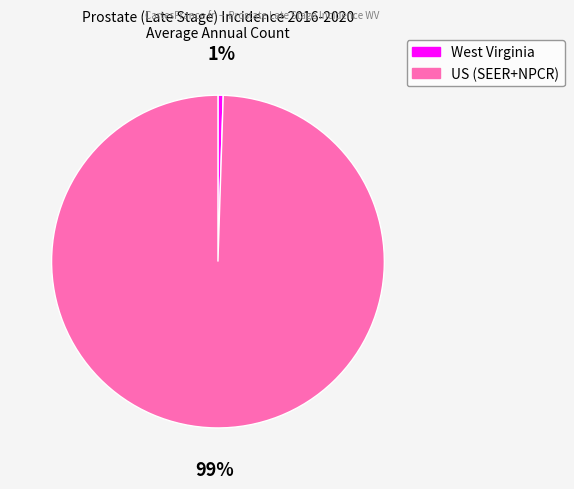

Combined, do West Virginia and US (SEER+NPCR) account for over 50%?

Yes